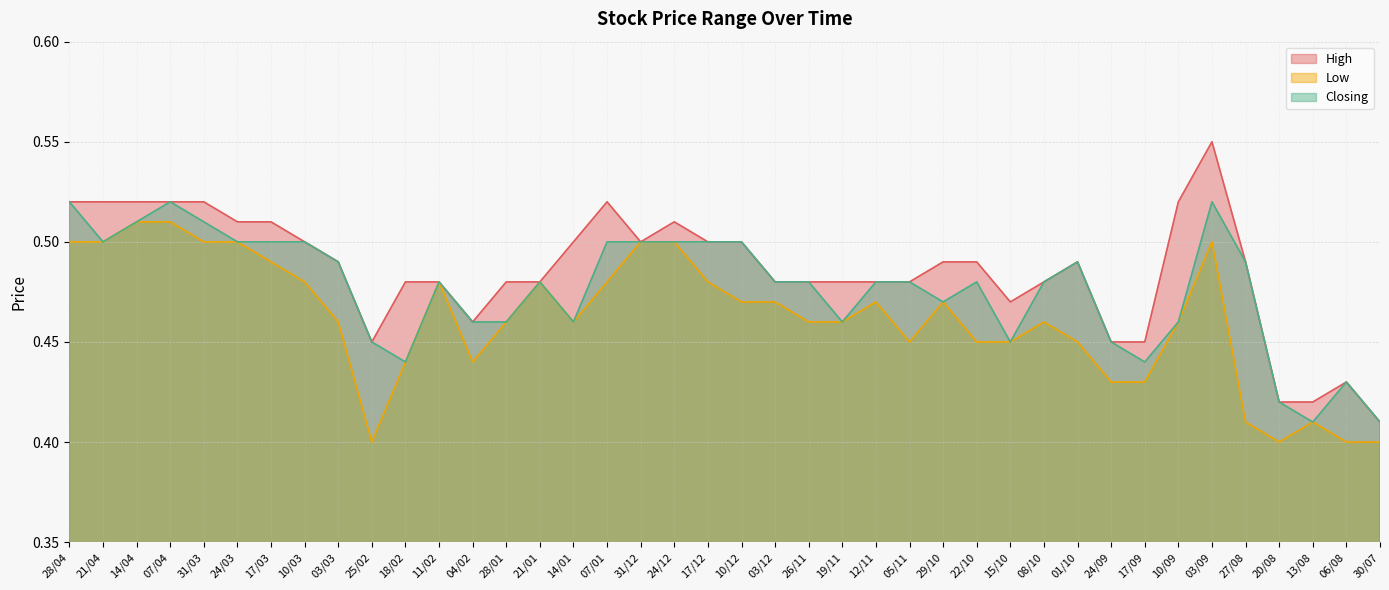

True or false: High and Closing intersect in this chart.

False